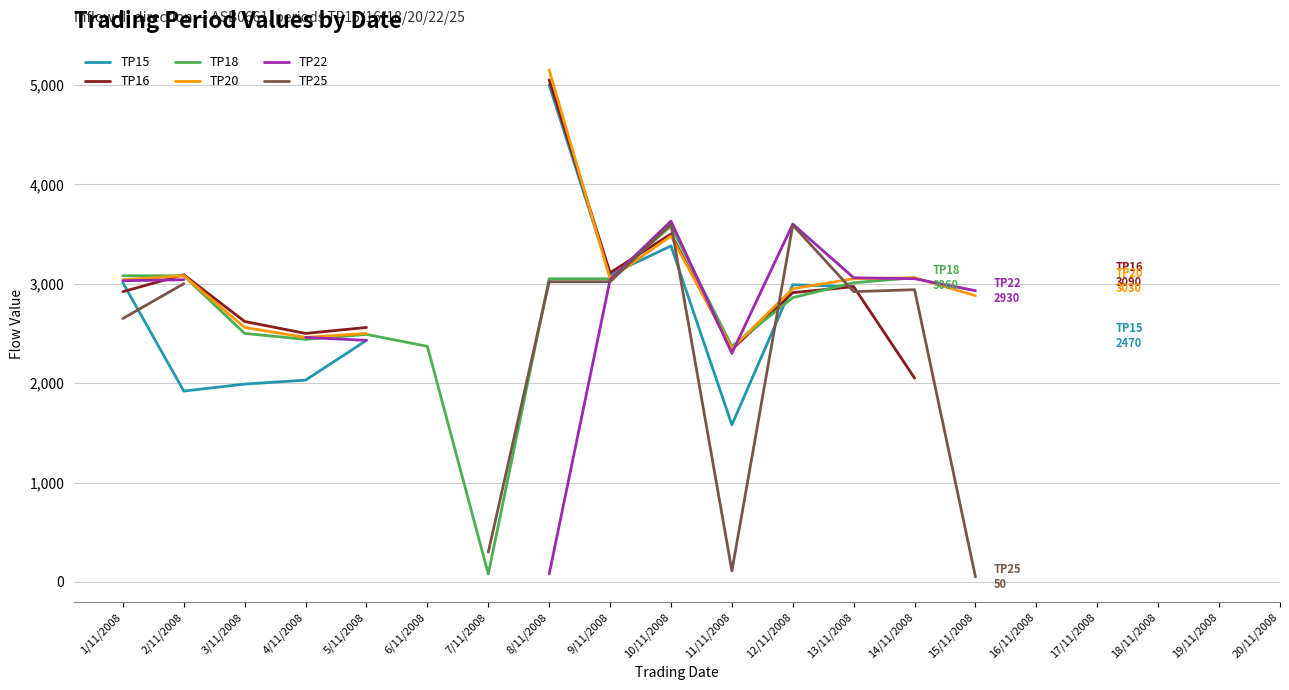

Between 4/11/2008 and 2/11/2008, which is larger?

4/11/2008